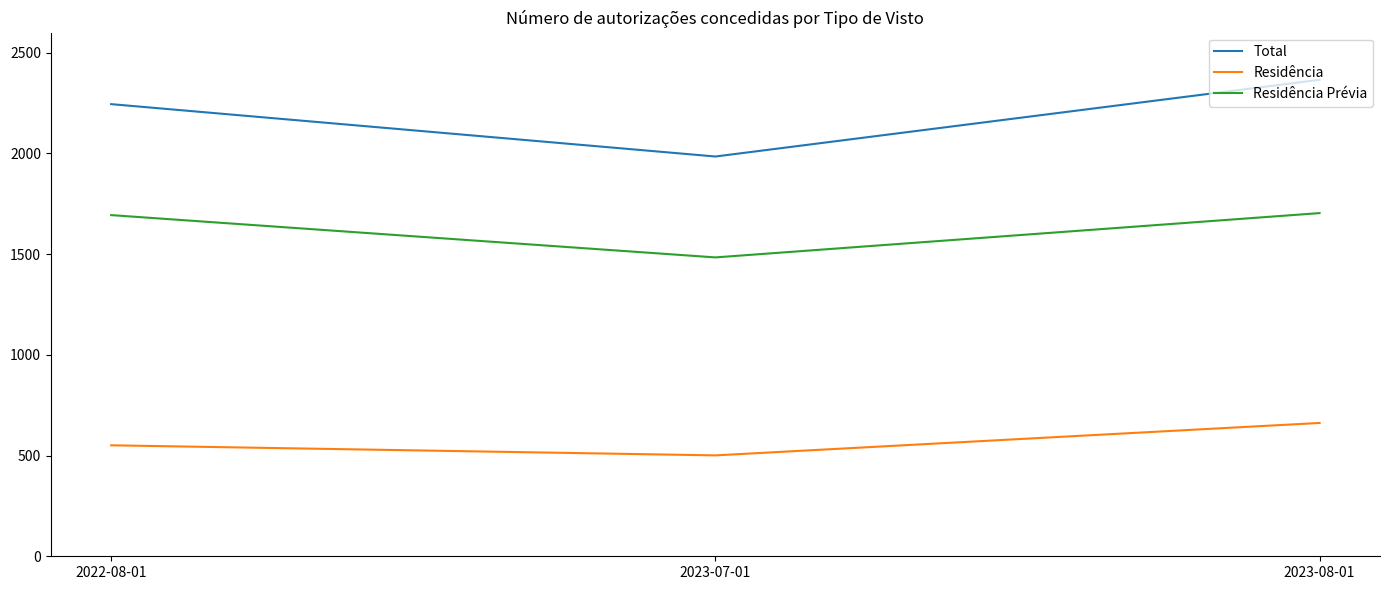

Is the value of Total at 2023-08-01 greater than the value of Residência Prévia at 2023-08-01?

Yes